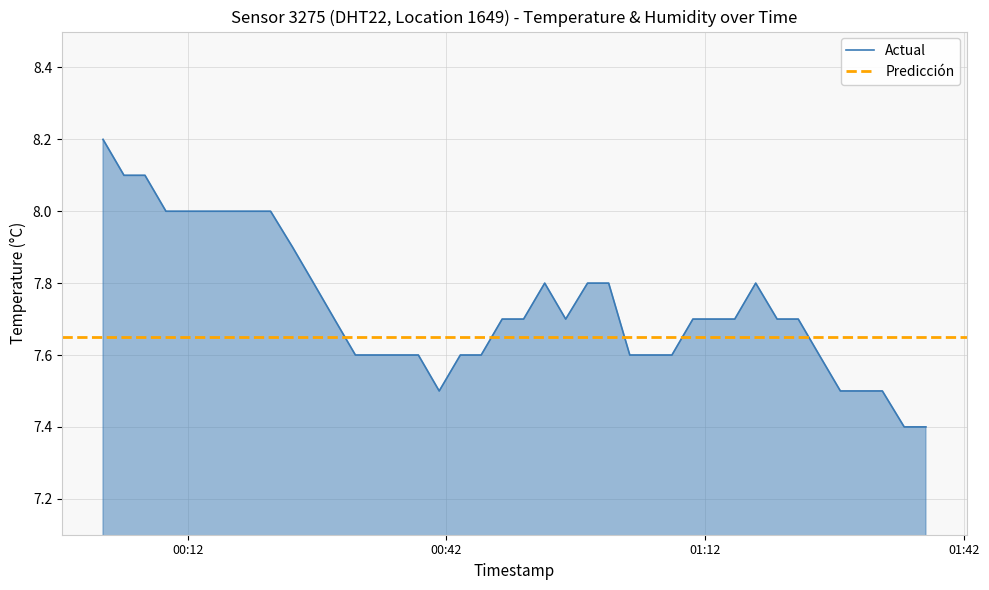

Reading right to left, what are all the values shown in this chart?

7.4	7.4	7.5	7.5	7.5	7.6	7.7	7.7	7.8	7.7	7.7	7.7	7.6	7.6	7.6	7.8	7.8	7.7	7.8	7.7	7.7	7.6	7.6	7.5	7.6	7.6	7.6	7.6	7.7	7.8	7.9	8.0	8.0	8.0	8.0	8.0	8.0	8.1	8.1	8.2